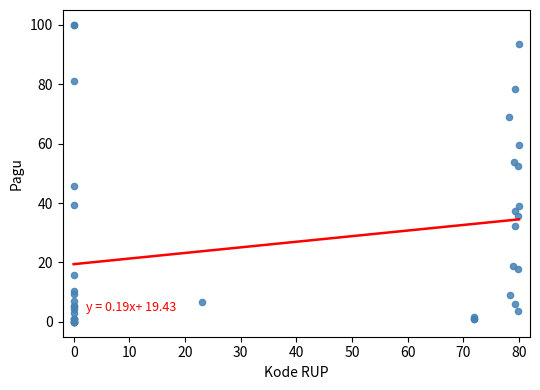

What Y value in the scatter plot is closest to 50?

52.5